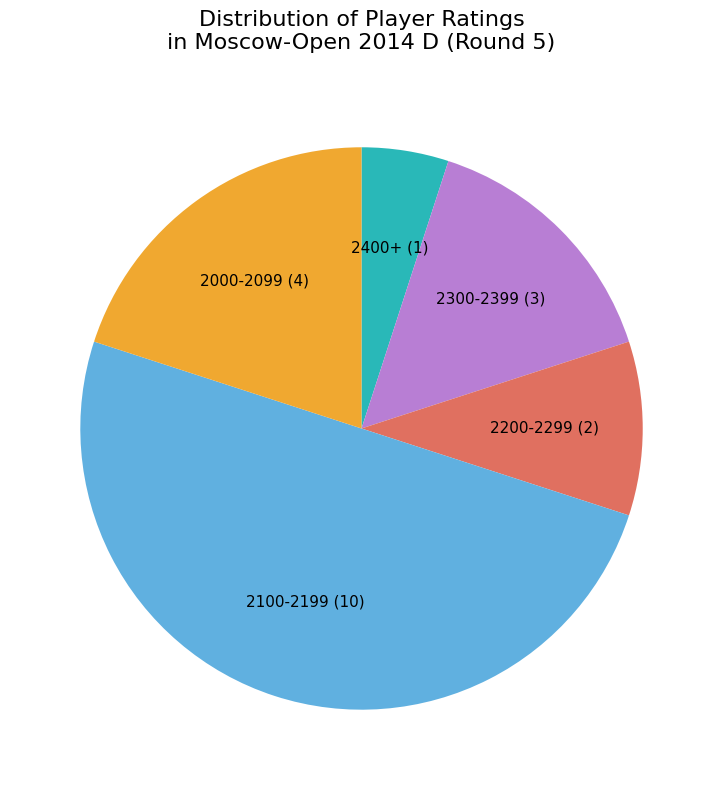

True or false: 2200-2299 (2) accounts for 10% of the total.

True